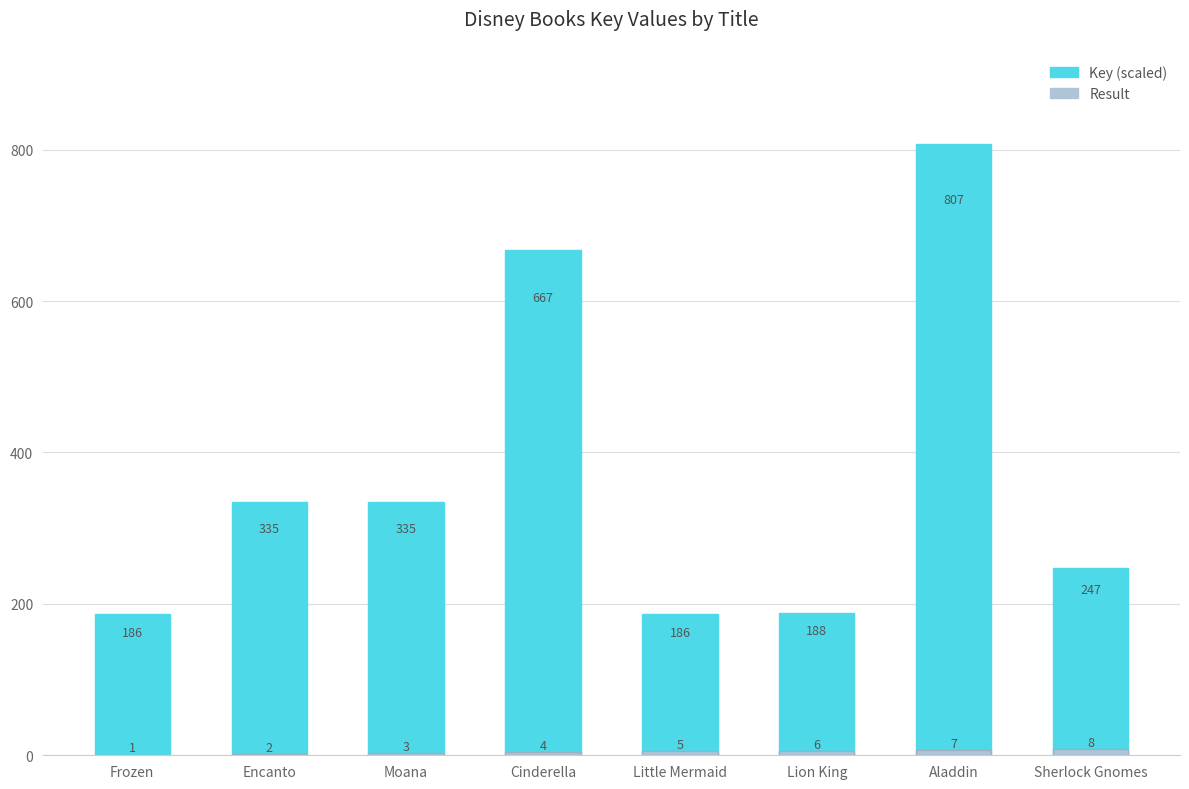

Which category has the highest value in the Result series?

Sherlock Gnomes